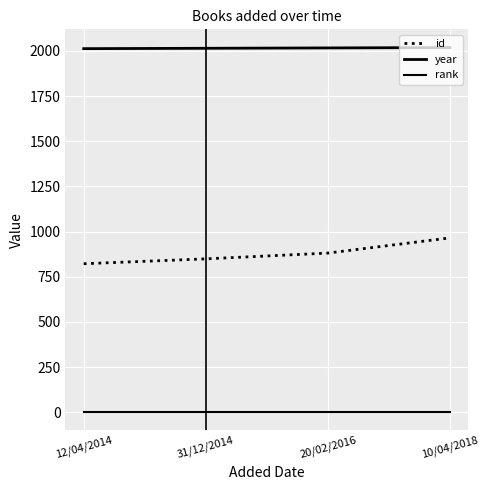

What is the average value of the year series?

2015